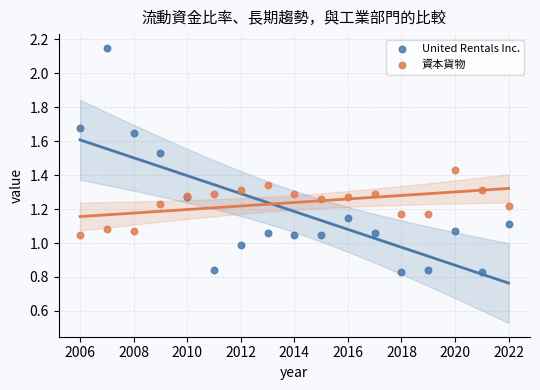

Which series has the widest spread of Y values?

United Rentals Inc.